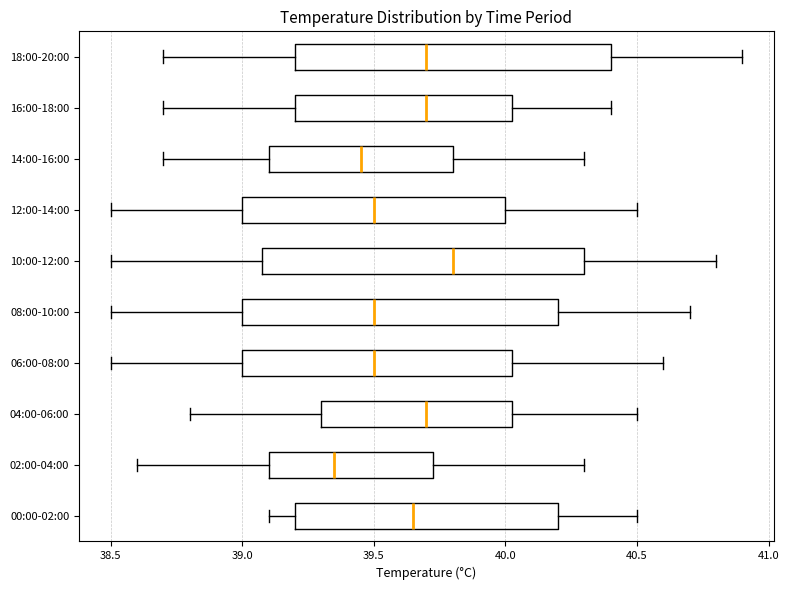

Where does the left whisker of the box for 12:00-14:00 end on the x-axis? The values are not printed on the chart, so give them approximately, as read against the axis.

38.50